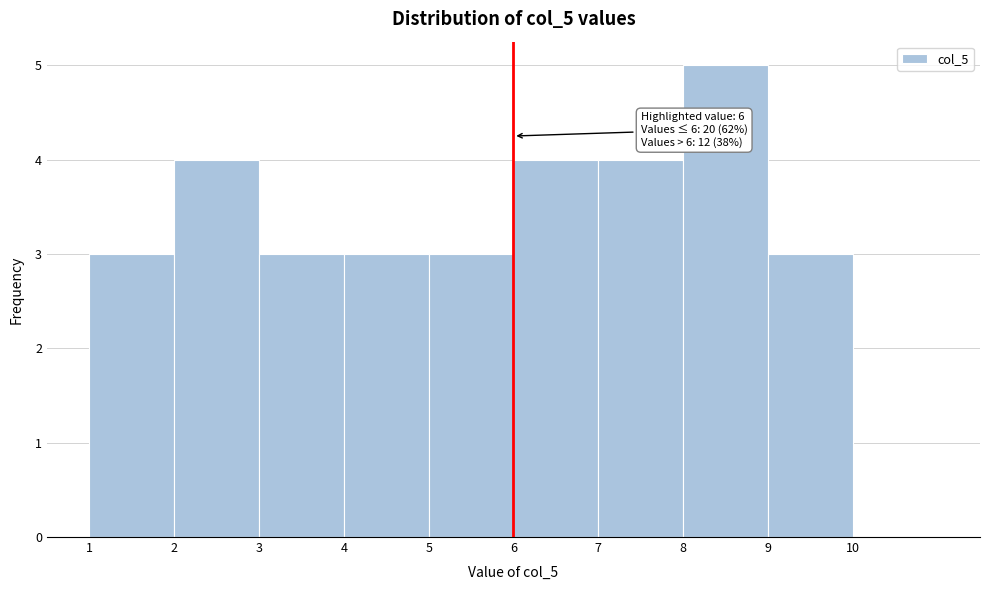

Over which range of the x-axis is the bar tallest?

8 to 9